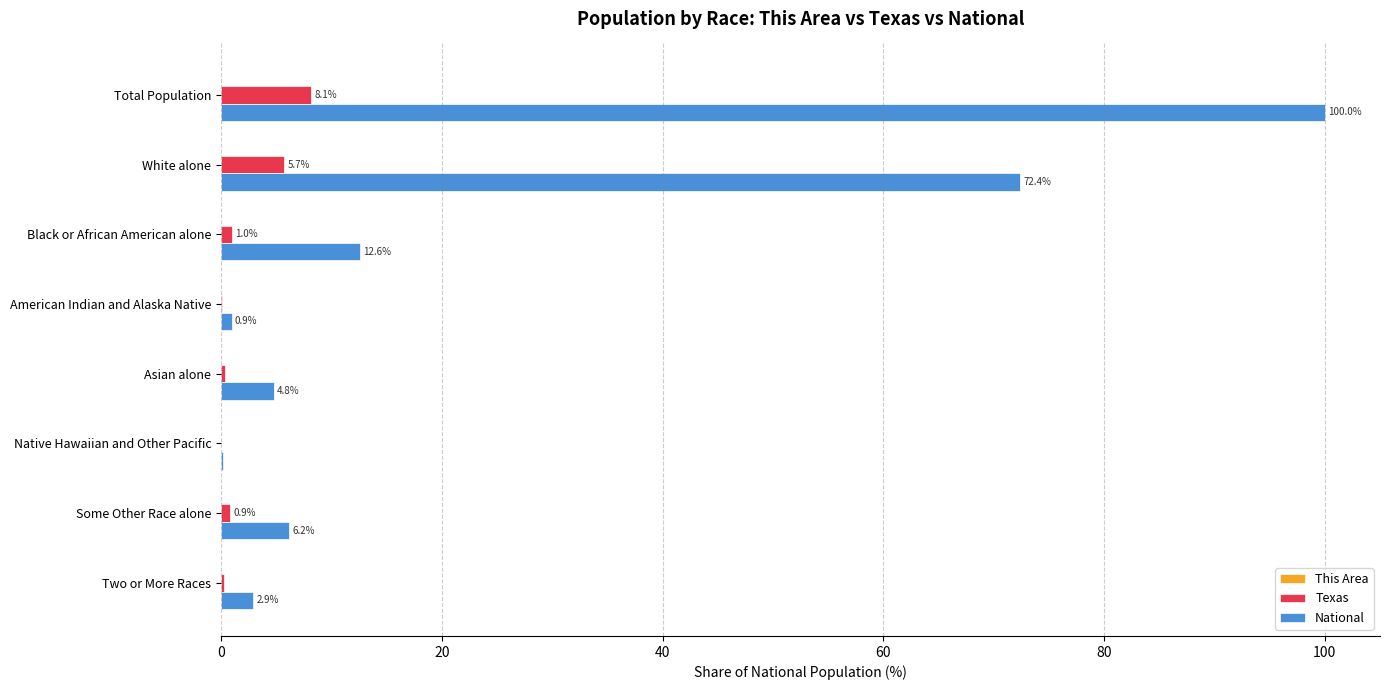

At which category is the sum across all series the highest?

Total Population